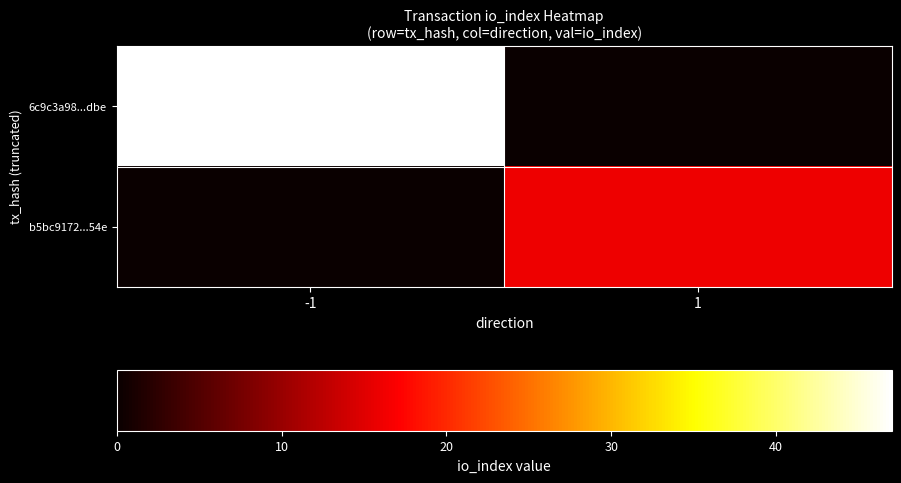

Reading left to right, transcribe all the data shown in this chart.

6c9c3a98...dbe: -1=47	1=0
b5bc9172...54e: -1=0	1=16